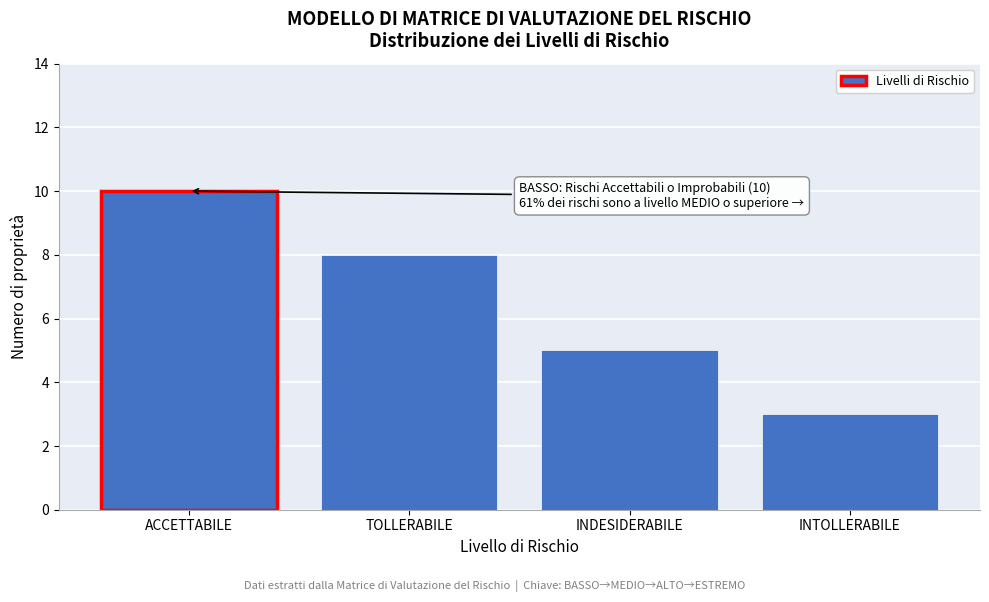

Reading left to right, transcribe all the data shown in this chart.

10	8	5	3